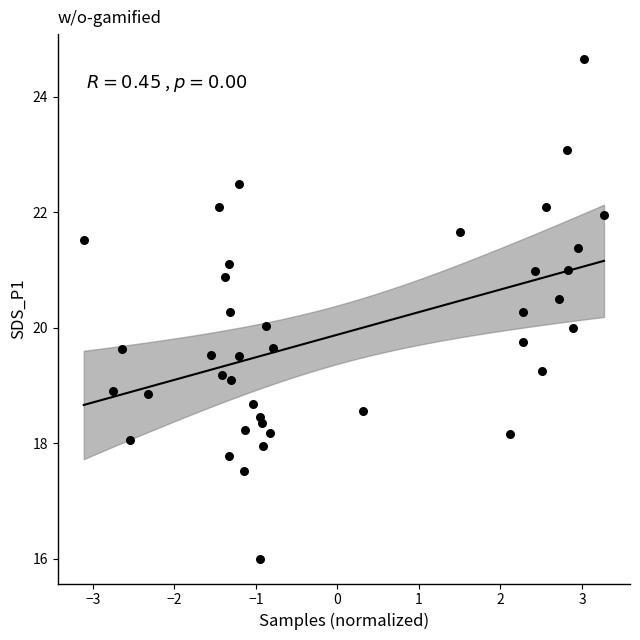

Count the number of points in this scatter plot.

40